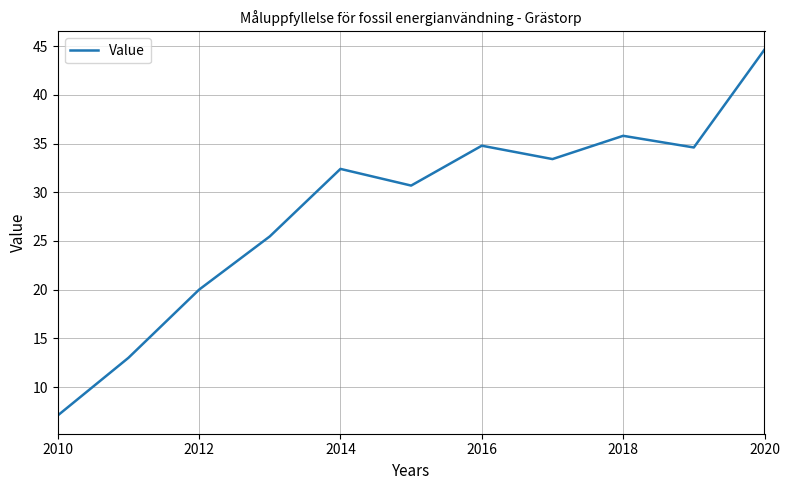

What is the average value?

28.4